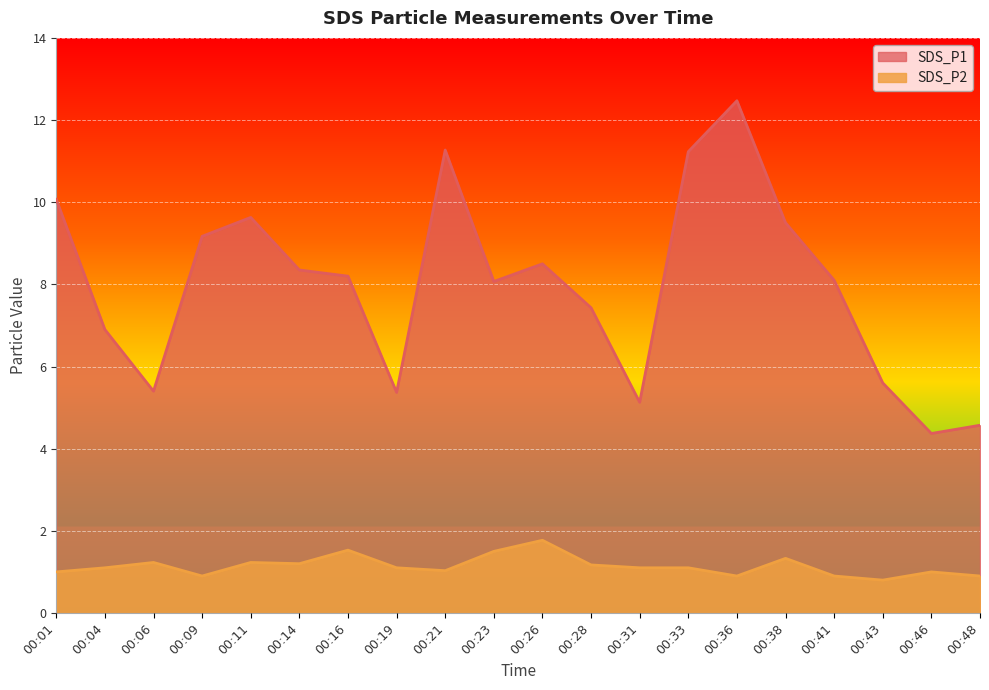

What is the maximum value for SDS_P2?

1.8